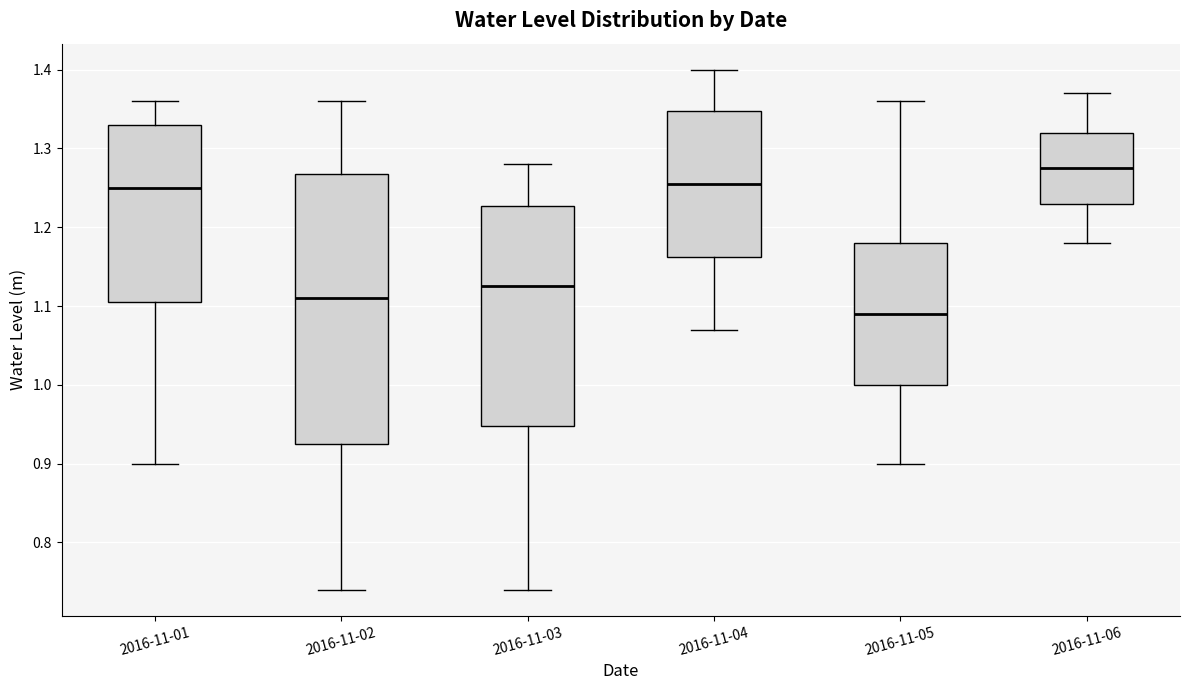

Comparing the boxes themselves (not the whiskers), which one is the tallest?

2016-11-02